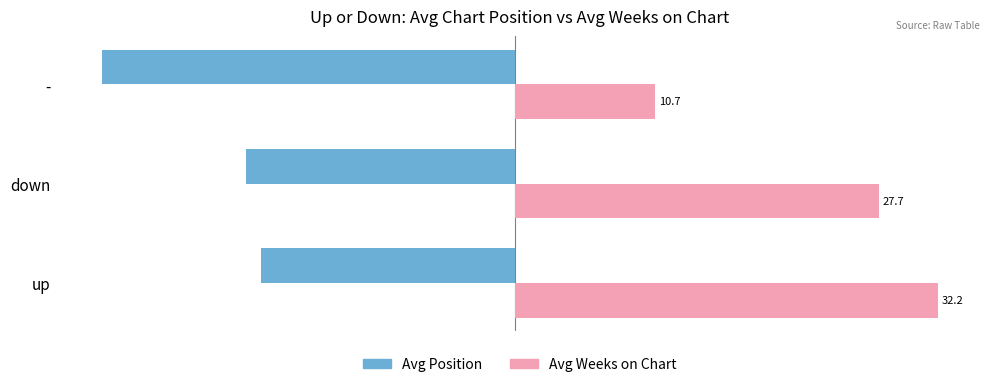

Is it true that Avg Weeks on Chart equals 43.2 at down?

False